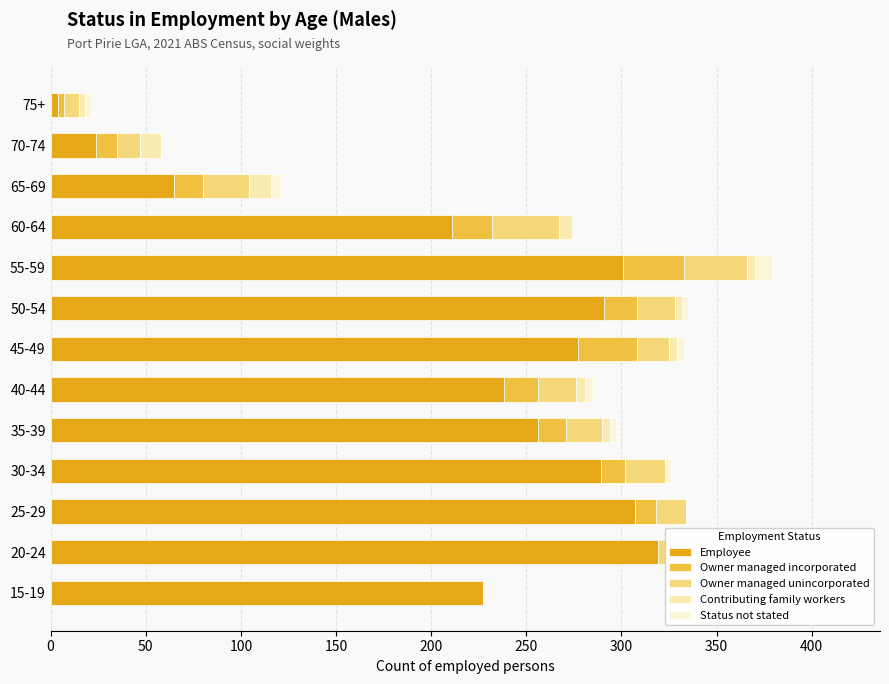

How many data points does each series have?

13